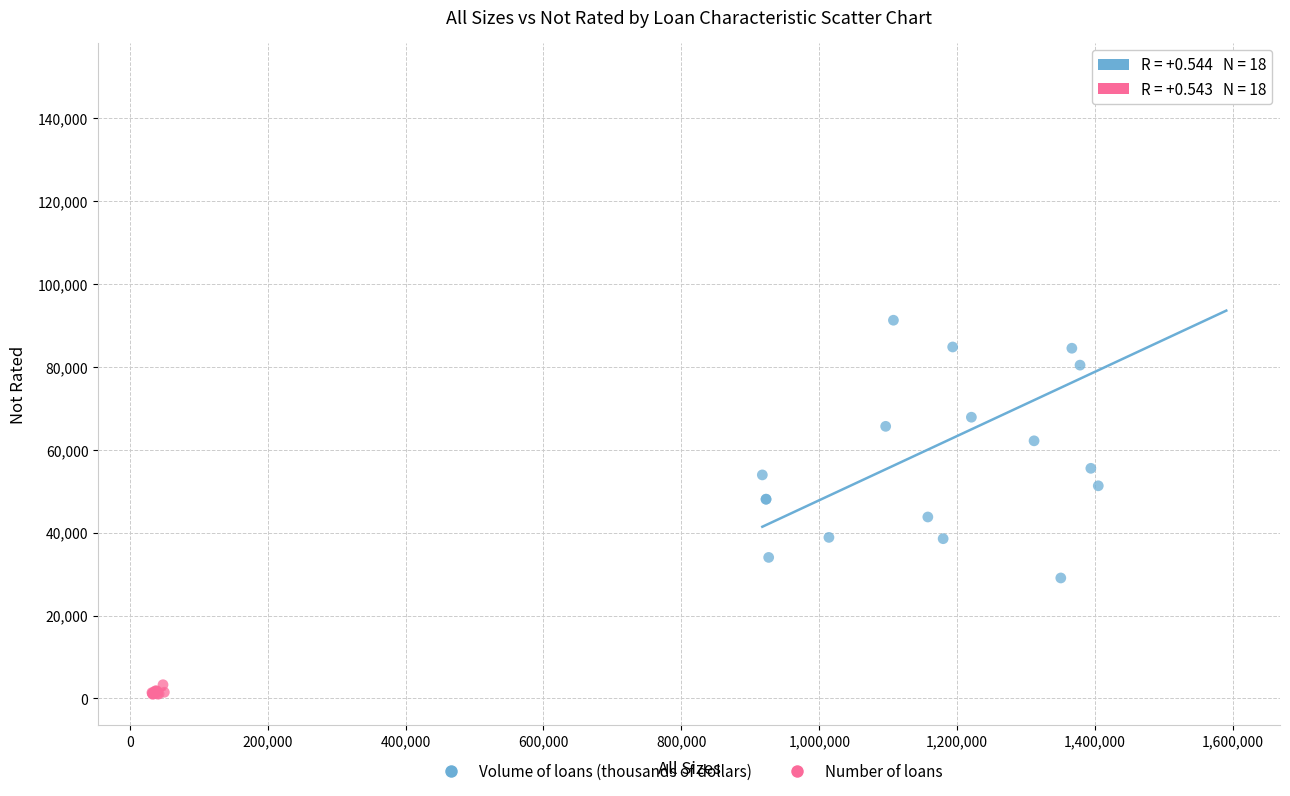

Which series contains the lowest Y value?

Number of loans